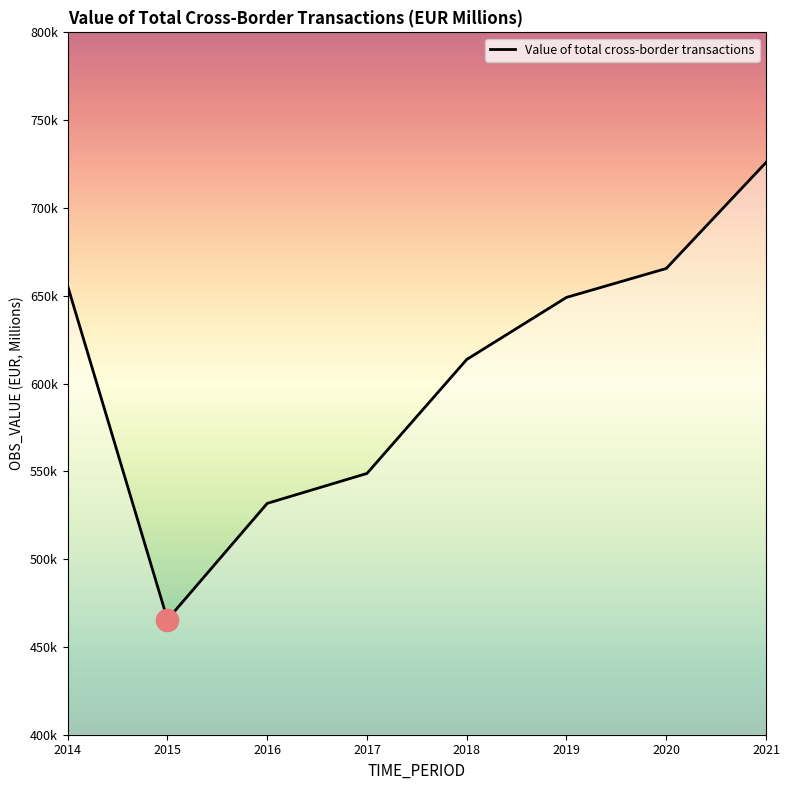

At which label is the value closest to 595736?

2018